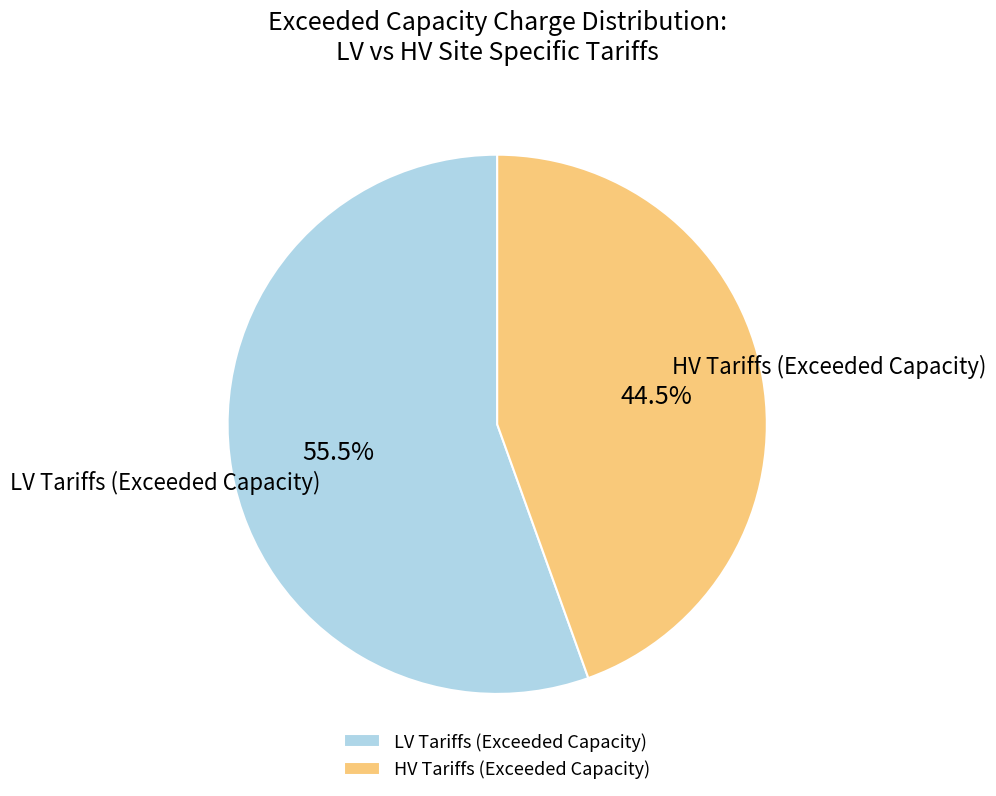

Rank the categories by value from highest to lowest.

LV Tariffs (Exceeded Capacity), HV Tariffs (Exceeded Capacity)